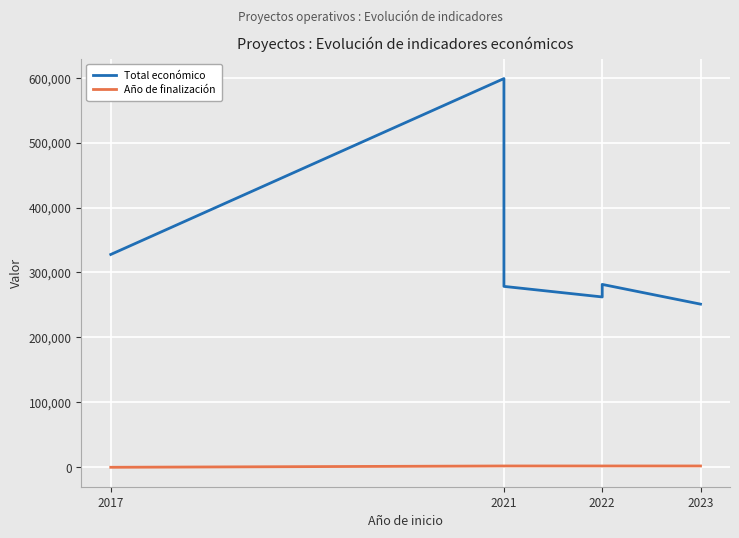

What is the approximate value of Total económico at 2021, to the nearest 100?

598700